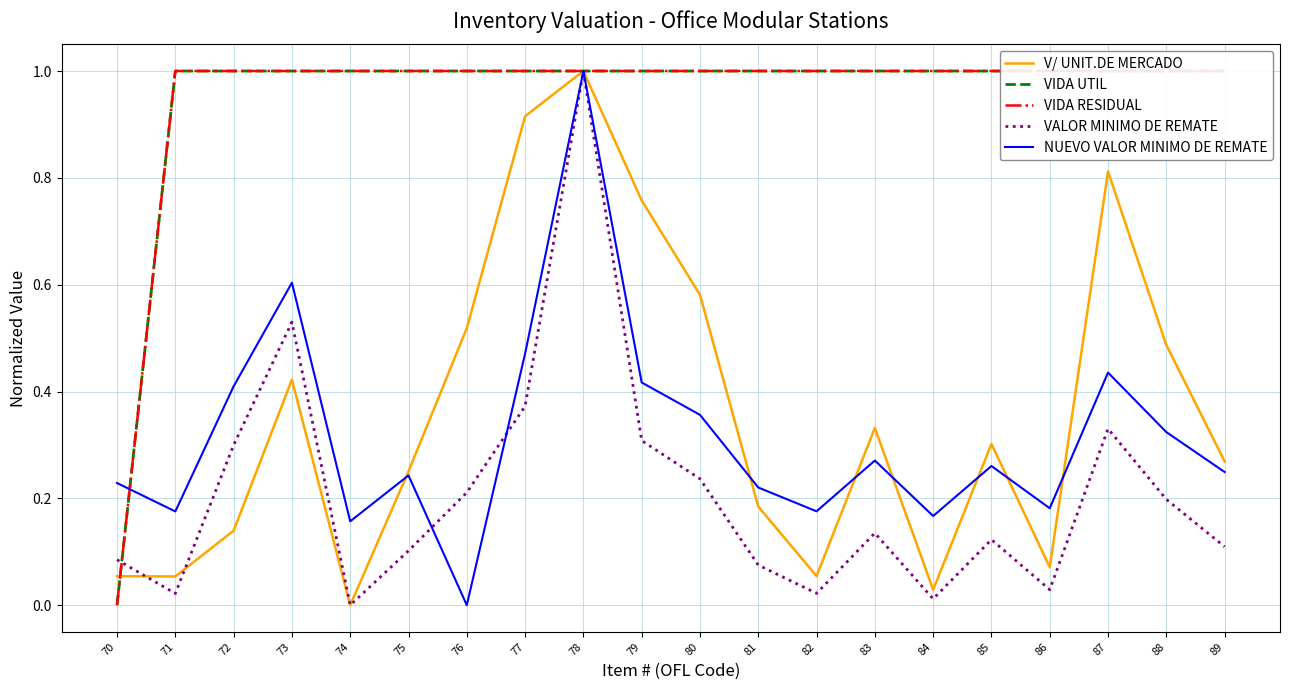

Is this an area chart (filled region under the line)?

No